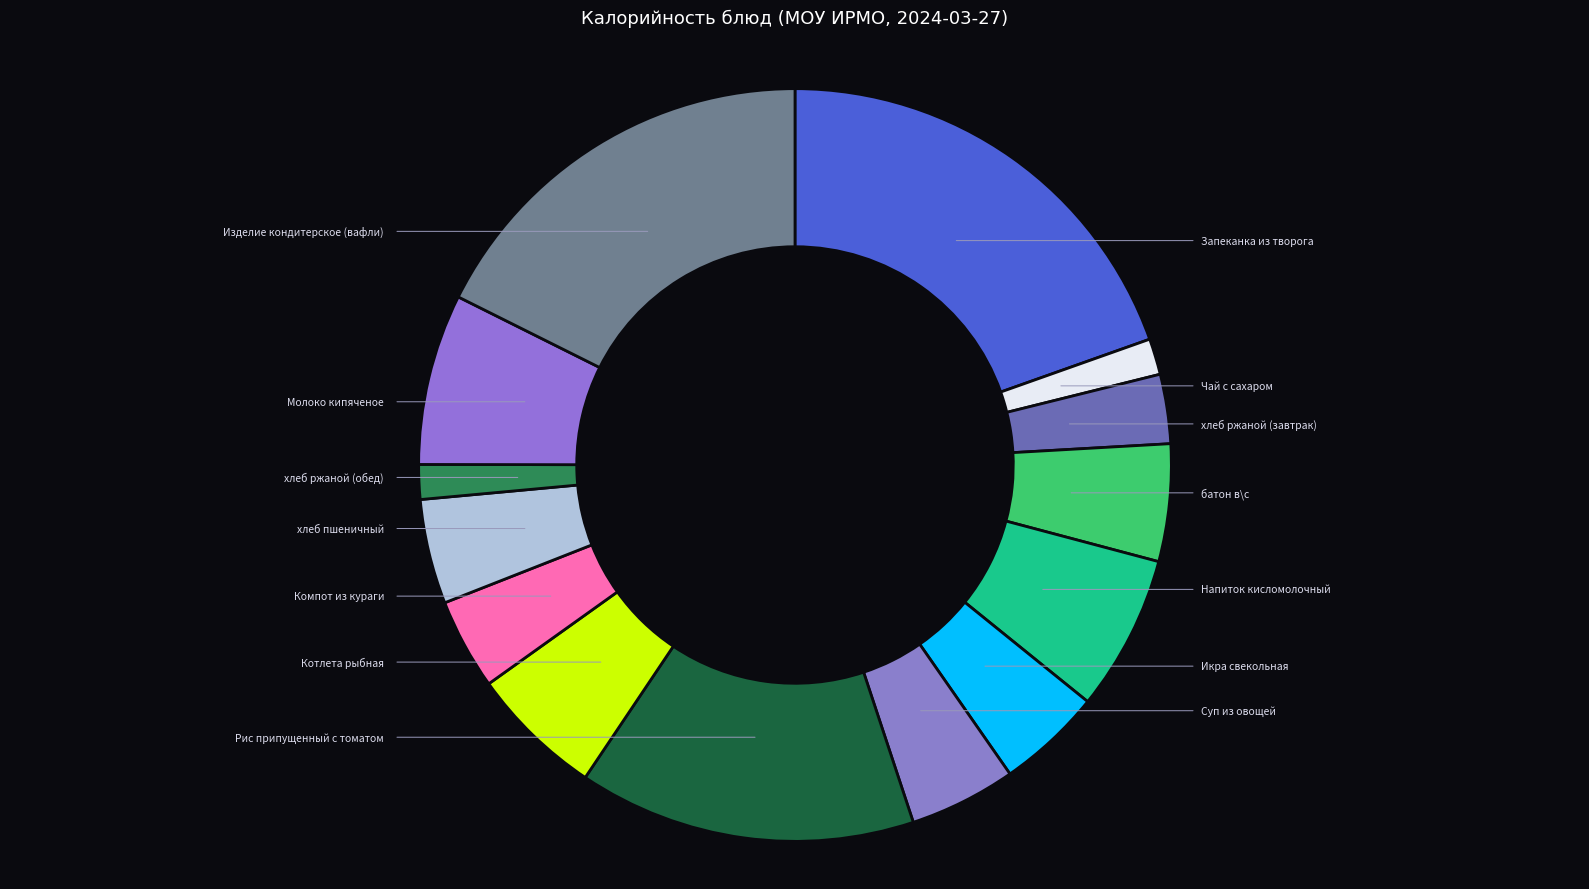

To the nearest percent, what is the average slice percentage?

7%